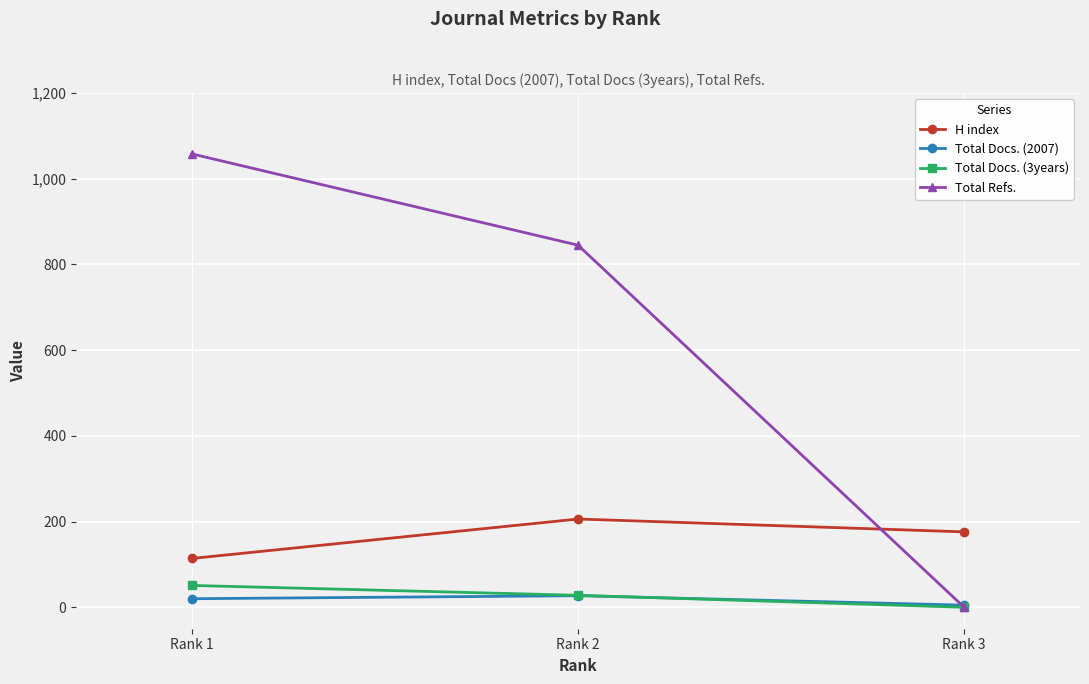

Reading left to right, what are all the values shown in this chart?

H index: 114	206	176
Total Docs. (2007): 20	27	5
Total Docs. (3years): 51	28	0
Total Refs.: 1058	845	0